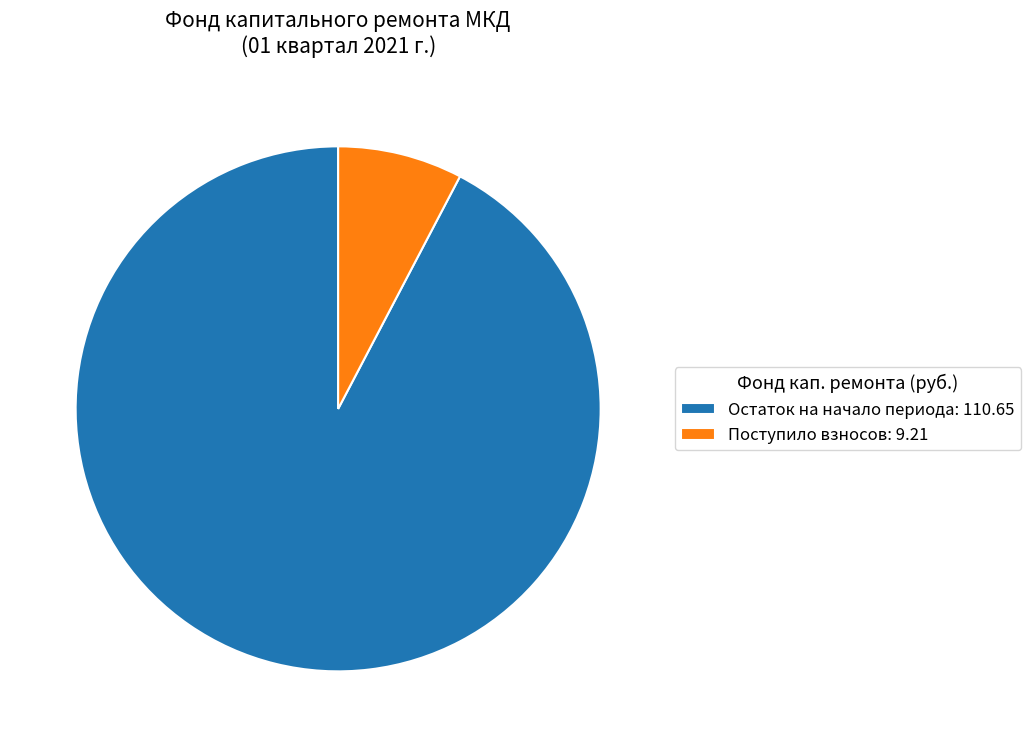

The Поступило взносов: 9.21 slice represents 1% of the pie. True or false?

False